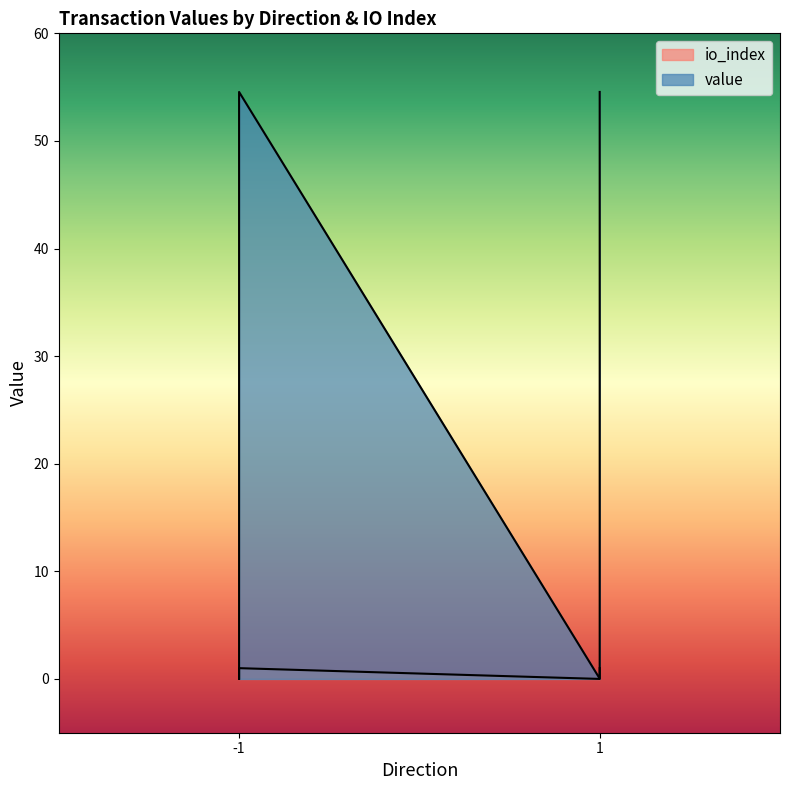

Reading left to right, what are all the values shown in this chart?

io_index: 0.0	1.0	0.0	1.0
value: 0.0	54.6	0.0	54.6